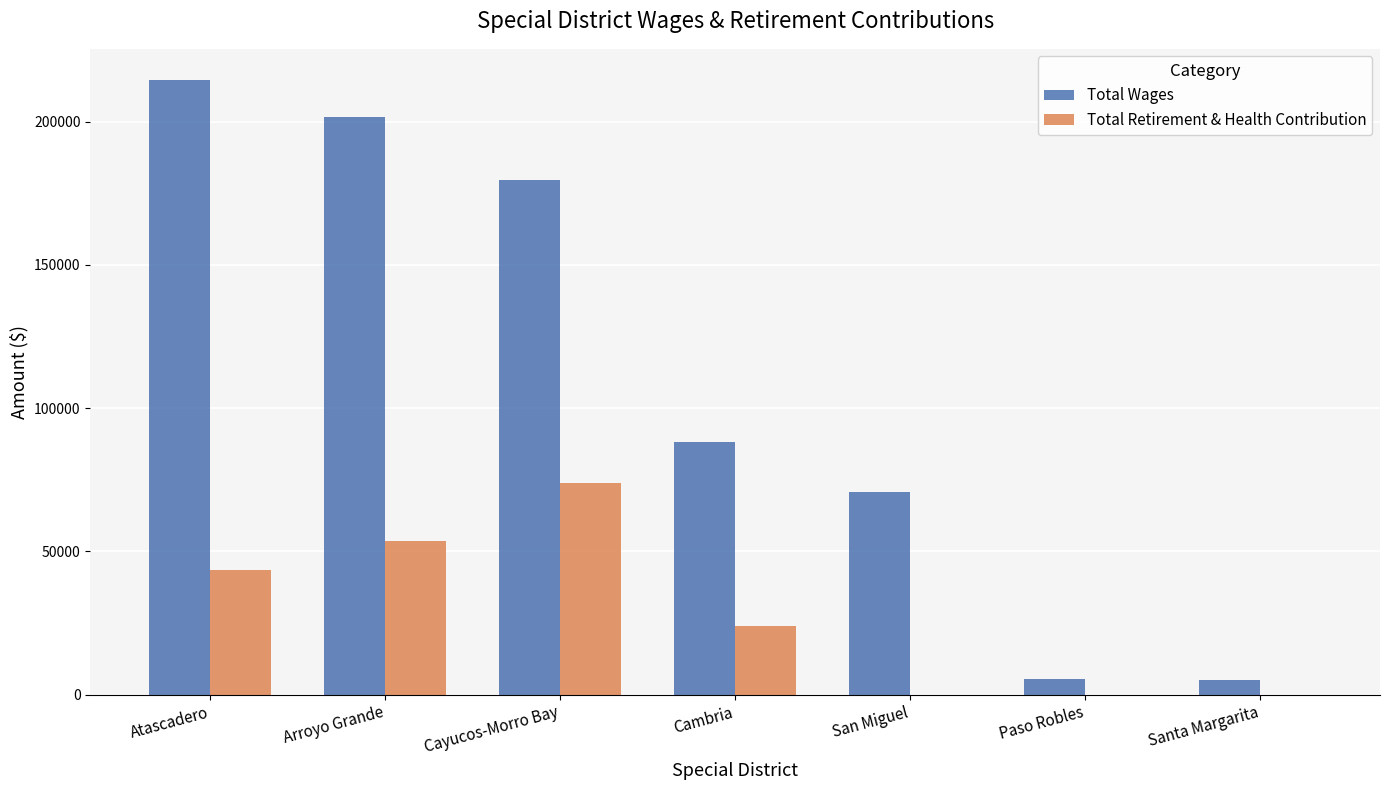

Between Cayucos-Morro Bay and Cambria, which series saw the biggest shift?

Total Wages